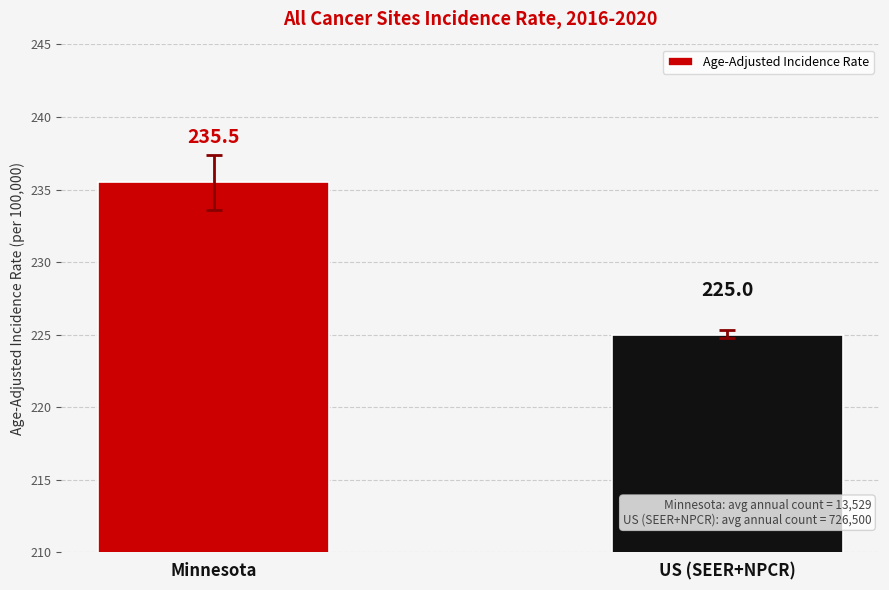

What is the change in value from Minnesota to US (SEER+NPCR)?

-10.5